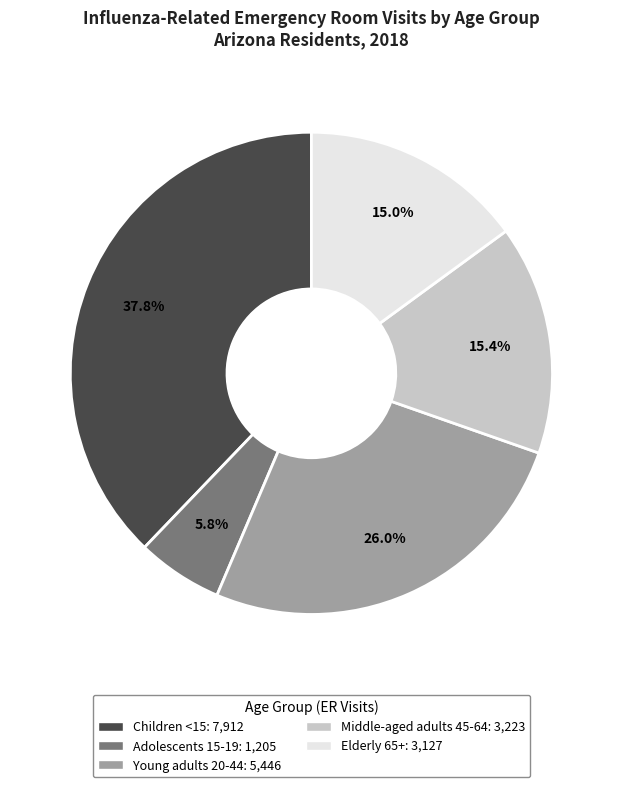

Which category has the smallest portion of the pie?

Adolescents 15-19